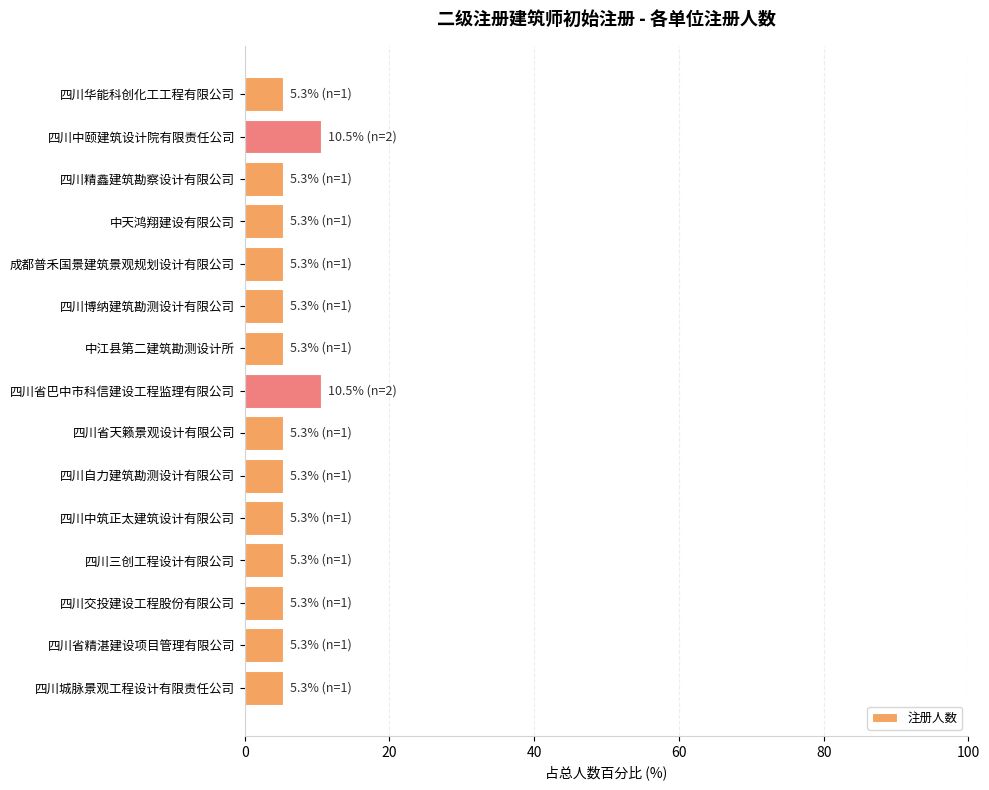

Reading top to bottom, extract all data points from this chart.

5.3	10.5	5.3	5.3	5.3	5.3	5.3	10.5	5.3	5.3	5.3	5.3	5.3	5.3	5.3